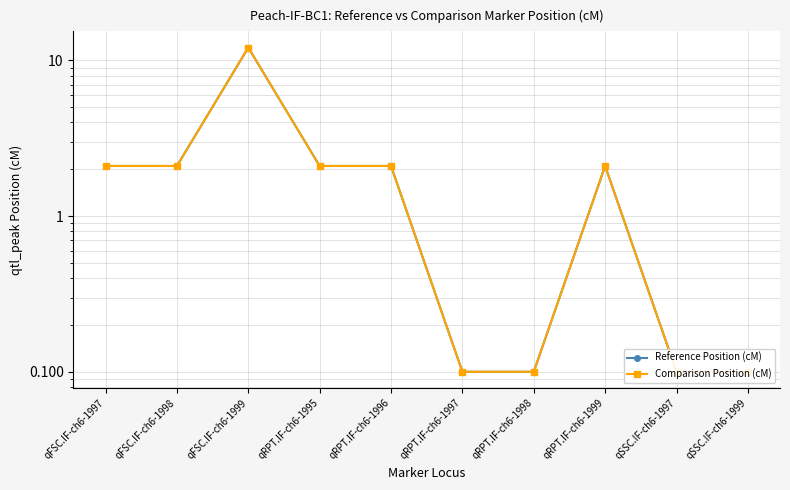

Where is the first local maximum for Reference Position (cM)?

qFSC.IF-ch6-1999